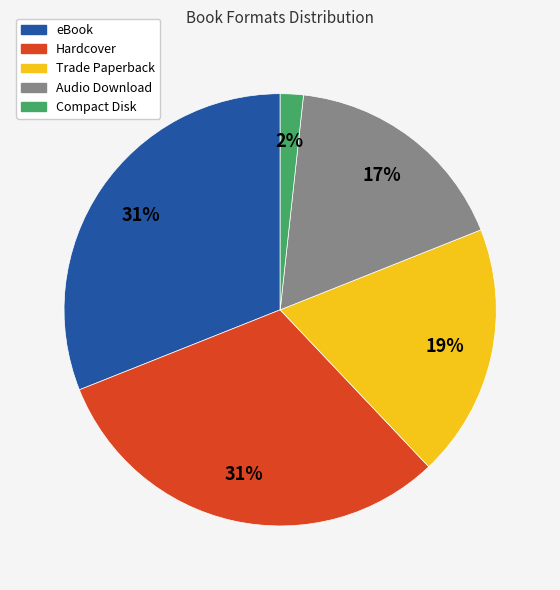

Do eBook and Compact Disk together represent more than half of the pie?

No